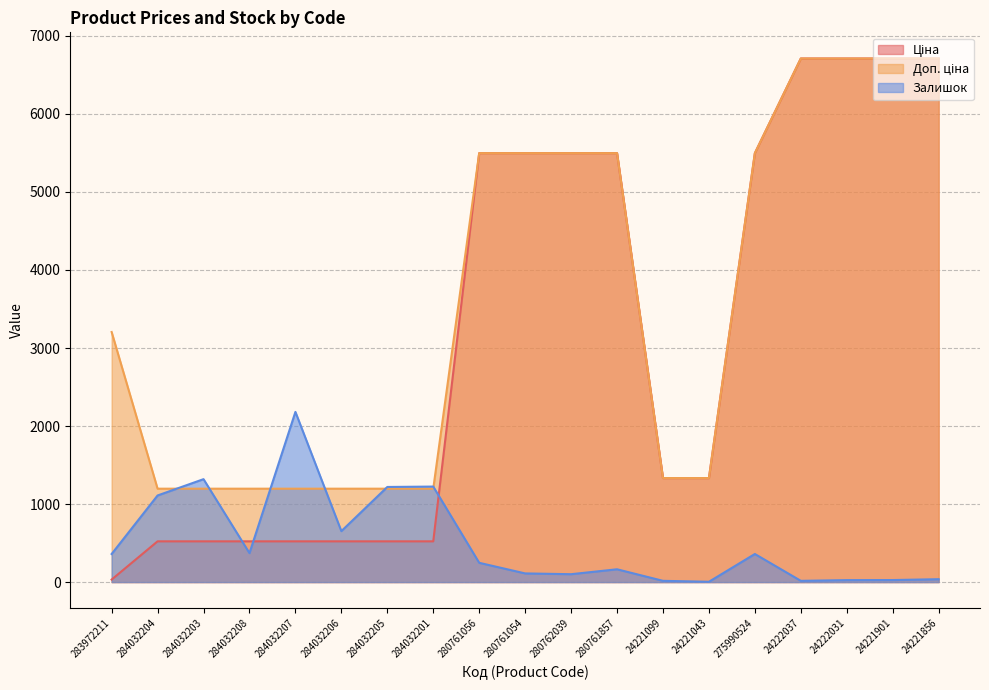

Which category has the highest value in the Залишок series?

284032207